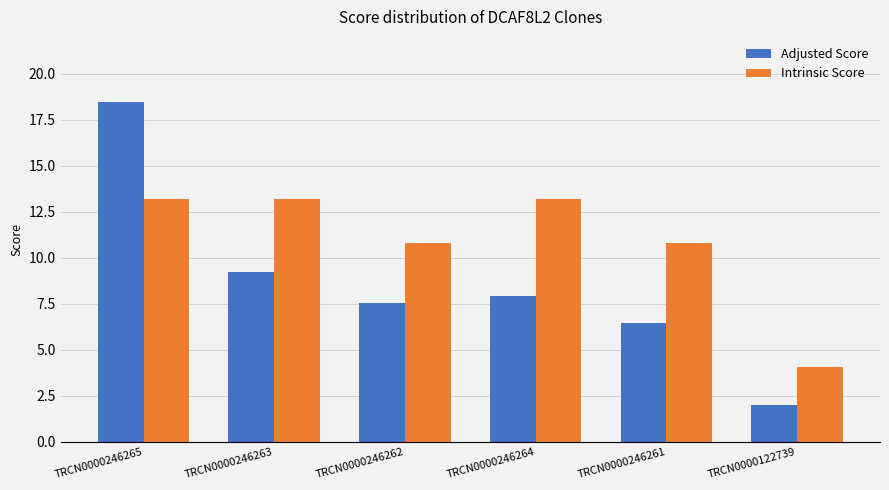

Which series has the widest spread of values?

Adjusted Score